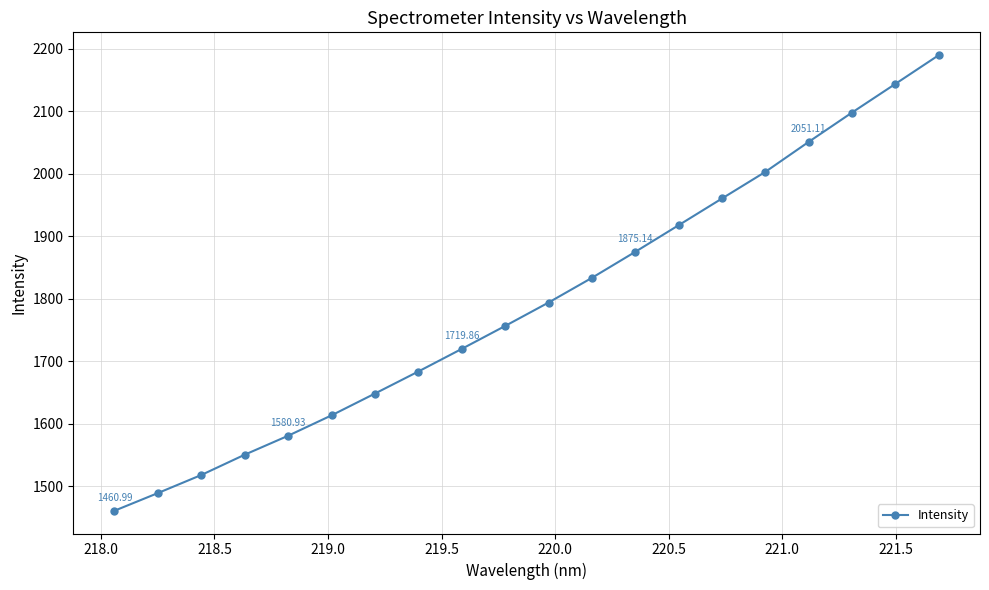

True or false: there are more than 2 points higher than both neighbors.

False